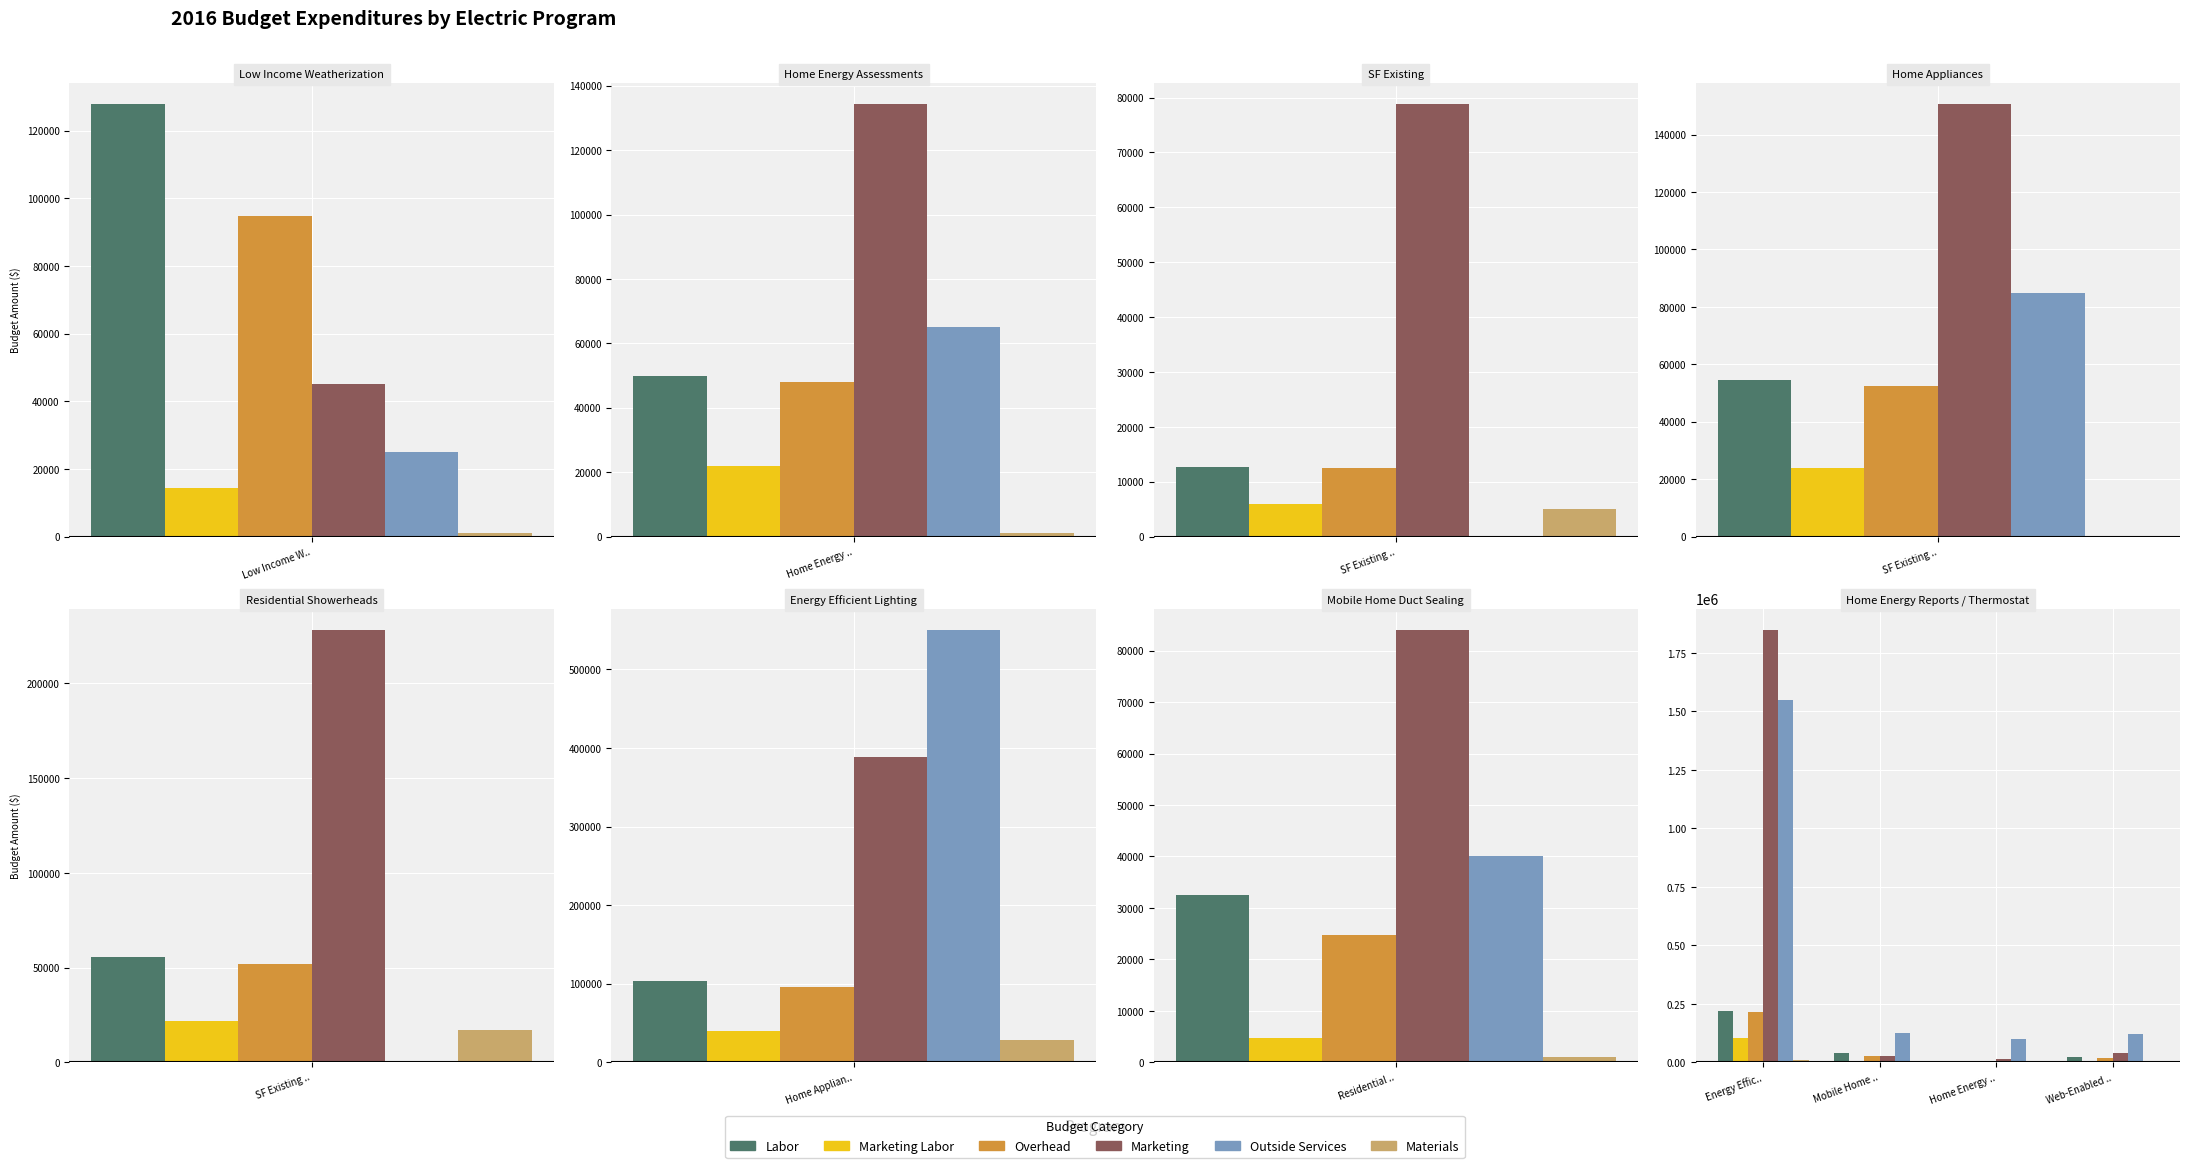

The Materials series shows 432.9 at Home Energy ... True or false?

False